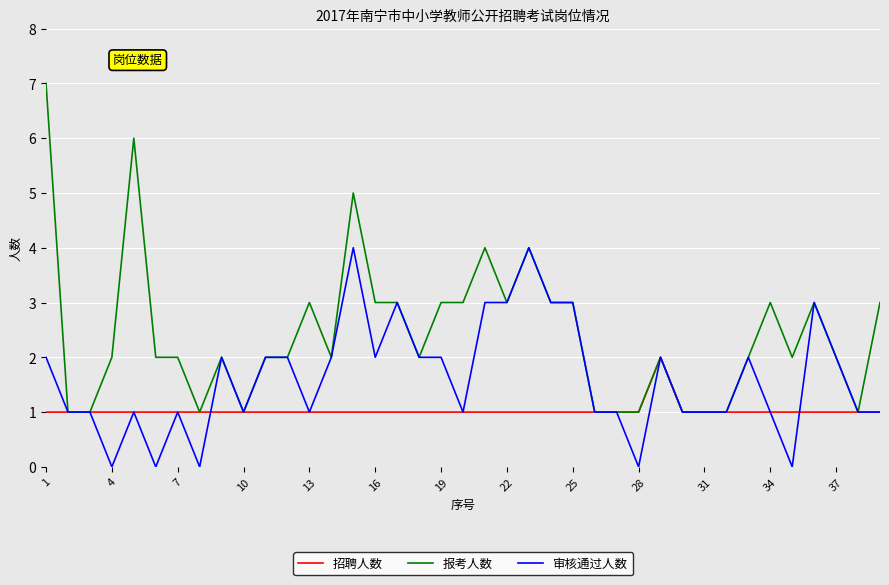

List the series in order of their peak value, lowest first.

招聘人数, 审核通过人数, 报考人数